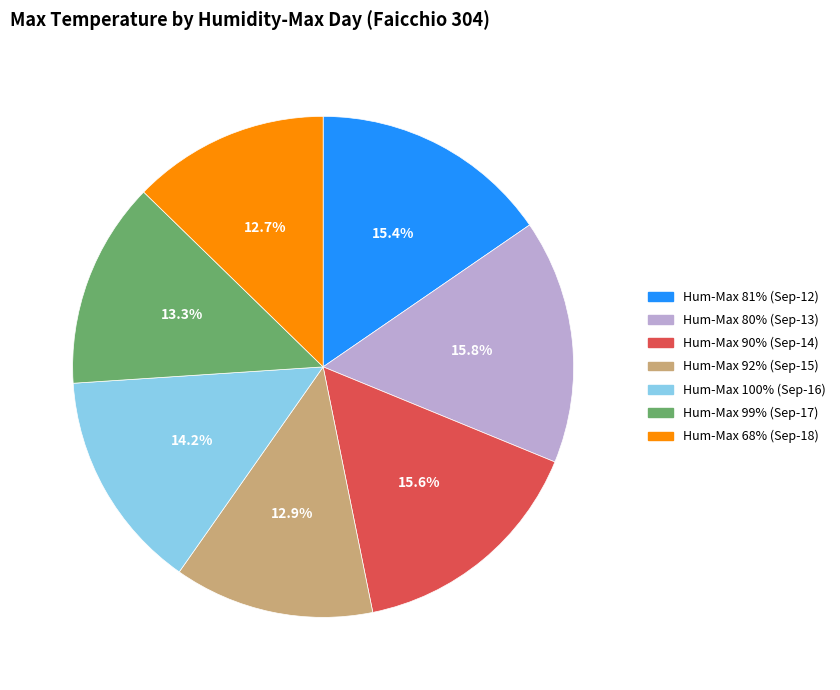

Is there any slice that represents more than half of the pie?

No